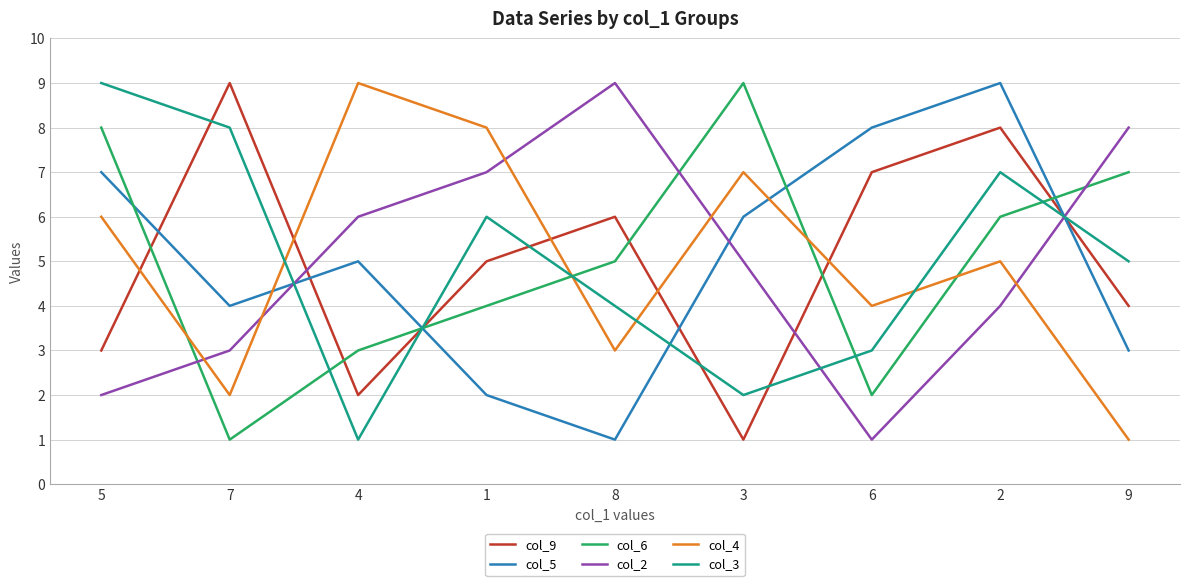

Is the value of col_9 at 5 greater than the value of col_2 at 1?

No